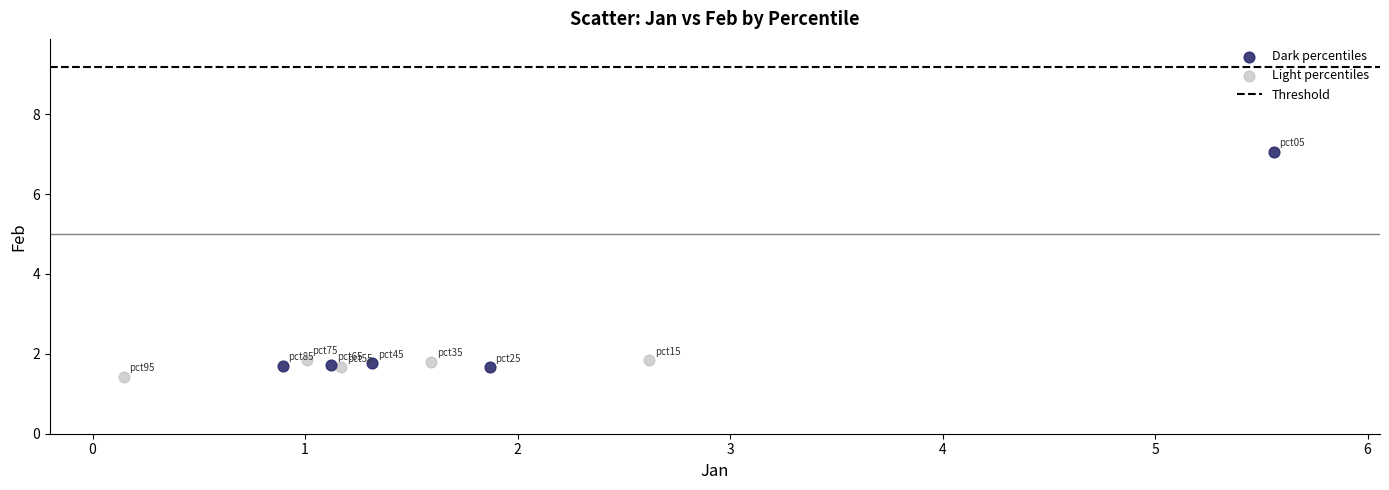

Which series contains the highest Y value?

Dark percentiles